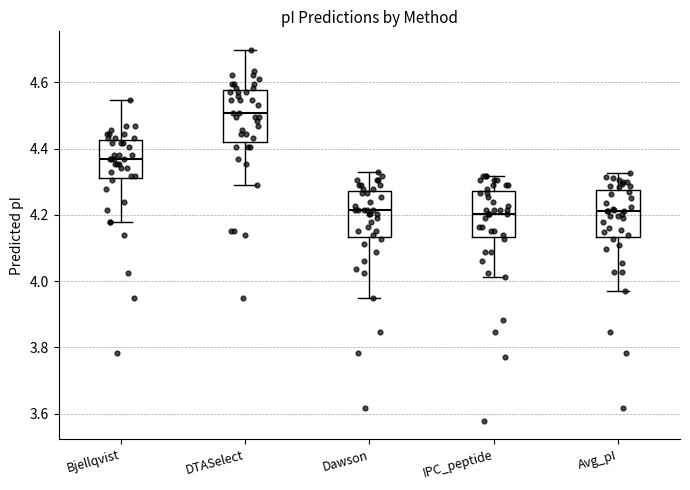

Where is the lower edge of the box for Dawson on the y-axis? The values are not printed on the chart, so give them approximately, as read against the axis.

4.14